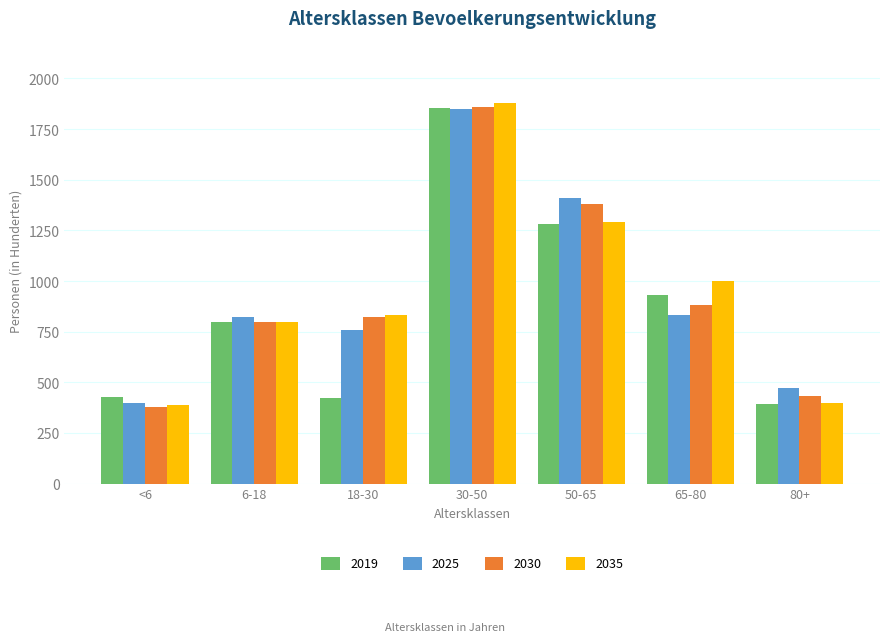

Which series has the largest range (max minus min)?

2035